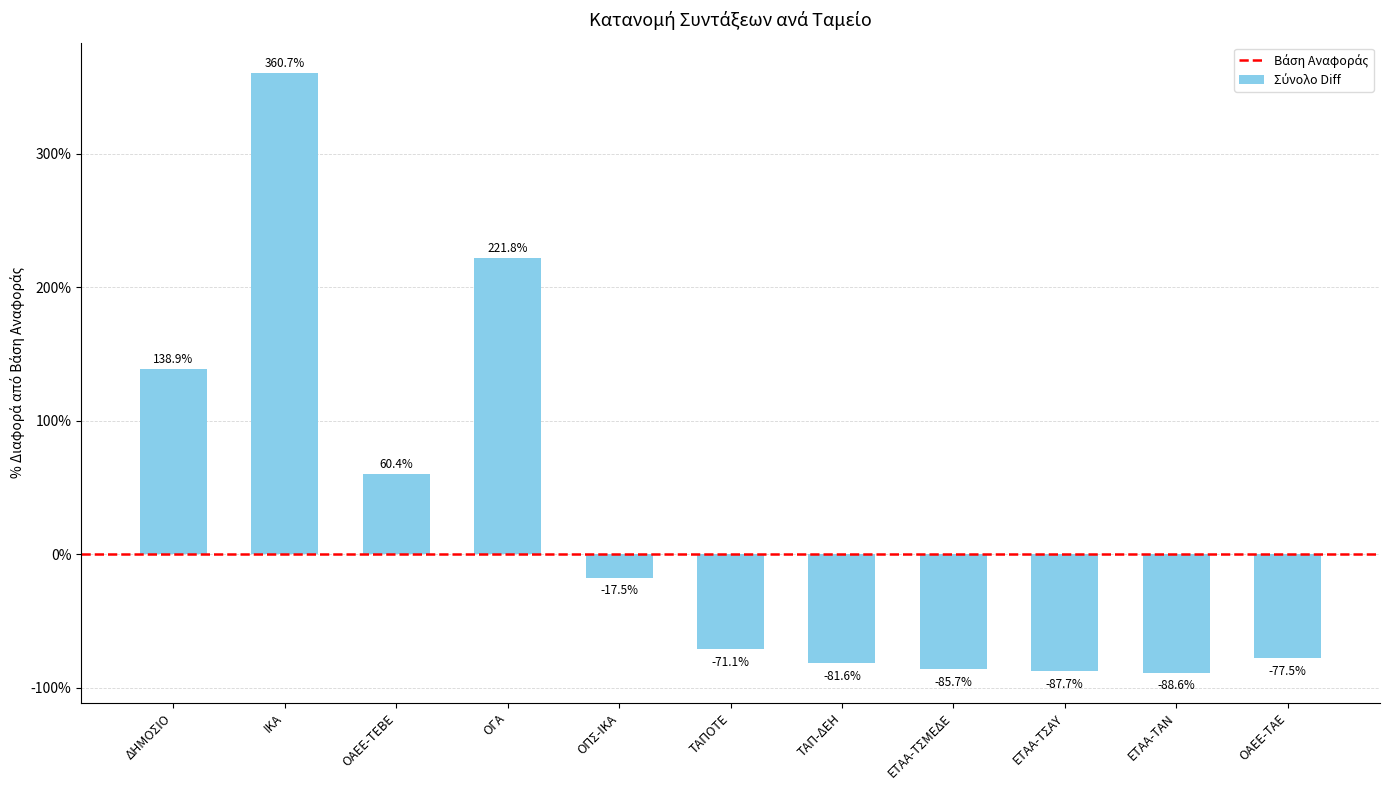

List the labels in order of value, largest first.

ΙΚΑ, ΟΓΑ, ΔΗΜΟΣΙΟ, ΟΑΕΕ-ΤΕΒΕ, ΟΠΣ-ΙΚΑ, ΤΑΠΟΤΕ, ΟΑΕΕ-ΤΑΕ, ΤΑΠ-ΔΕΗ, ΕΤΑΑ-ΤΣΜΕΔΕ, ΕΤΑΑ-ΤΣΑΥ, ΕΤΑΑ-ΤΑΝ